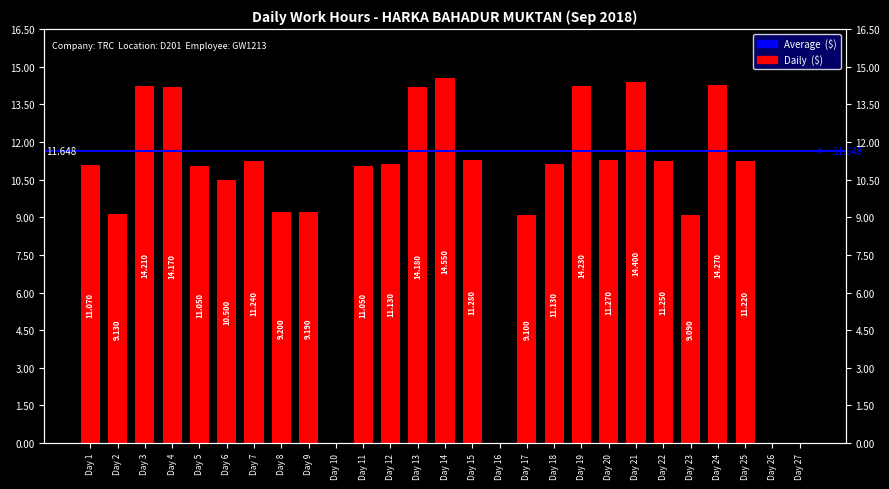

What is the approximate value at Day 9?

9.2